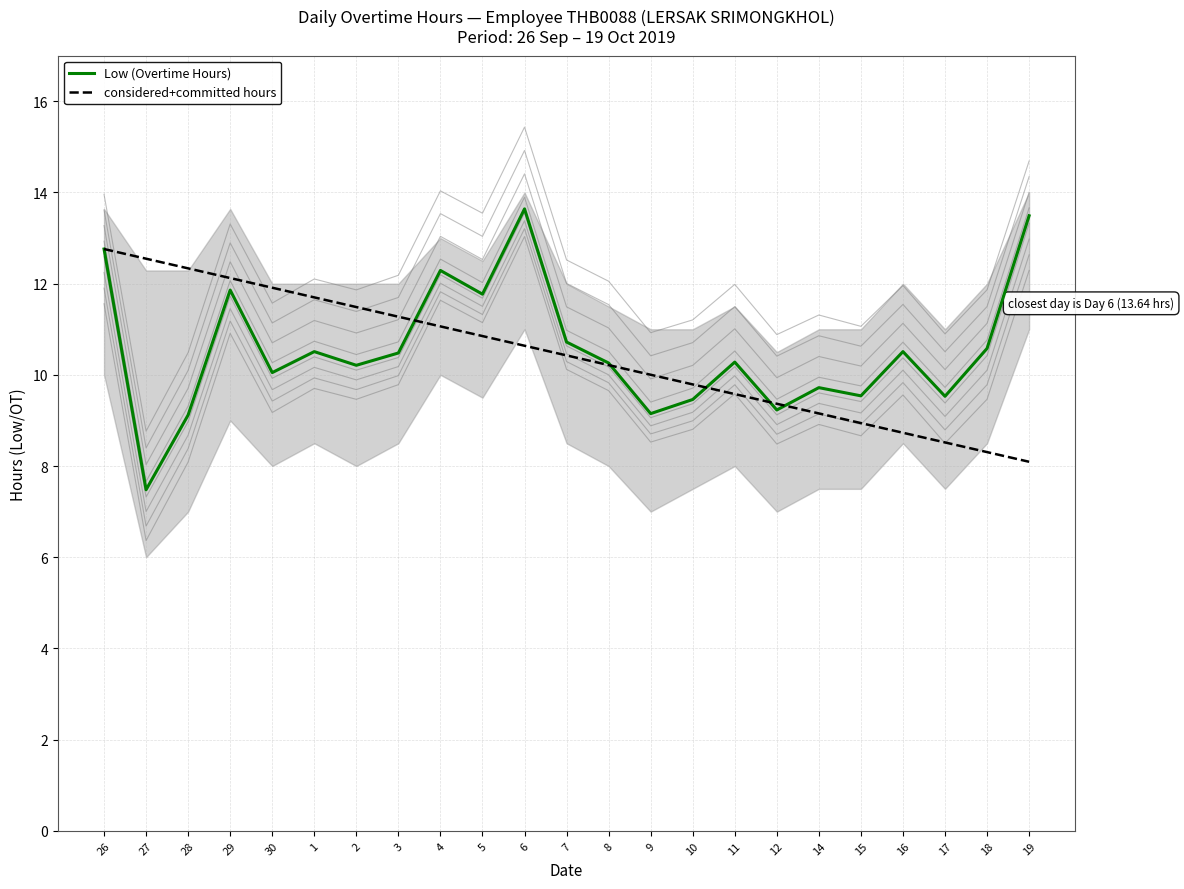

What is the value of the Low (Overtime Hours) point at the 10th from the left?

11.8